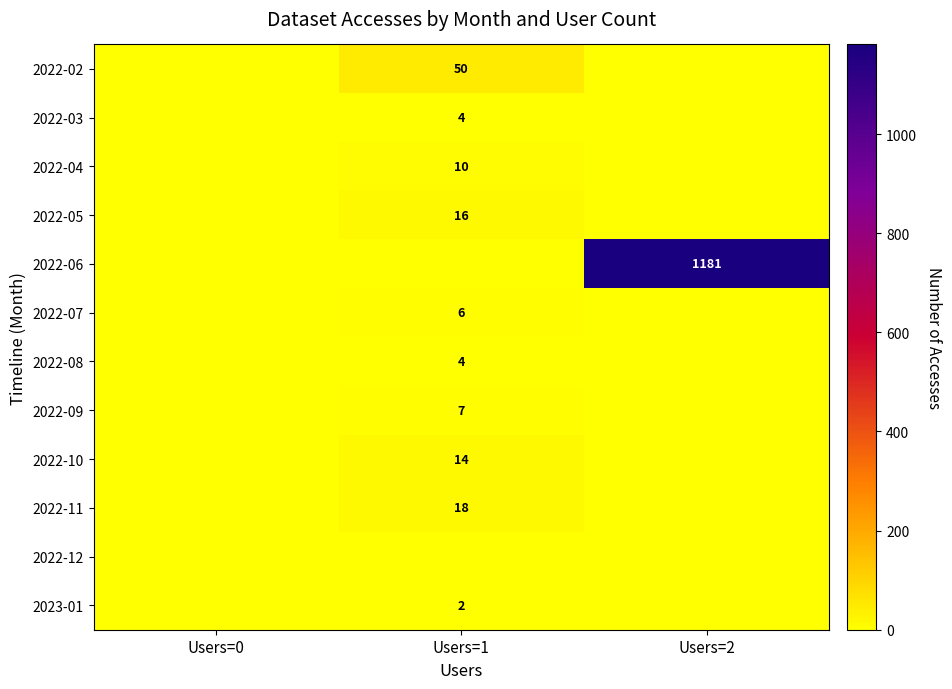

The value of 2022-06 at Users=2 is 1844. True or false?

False